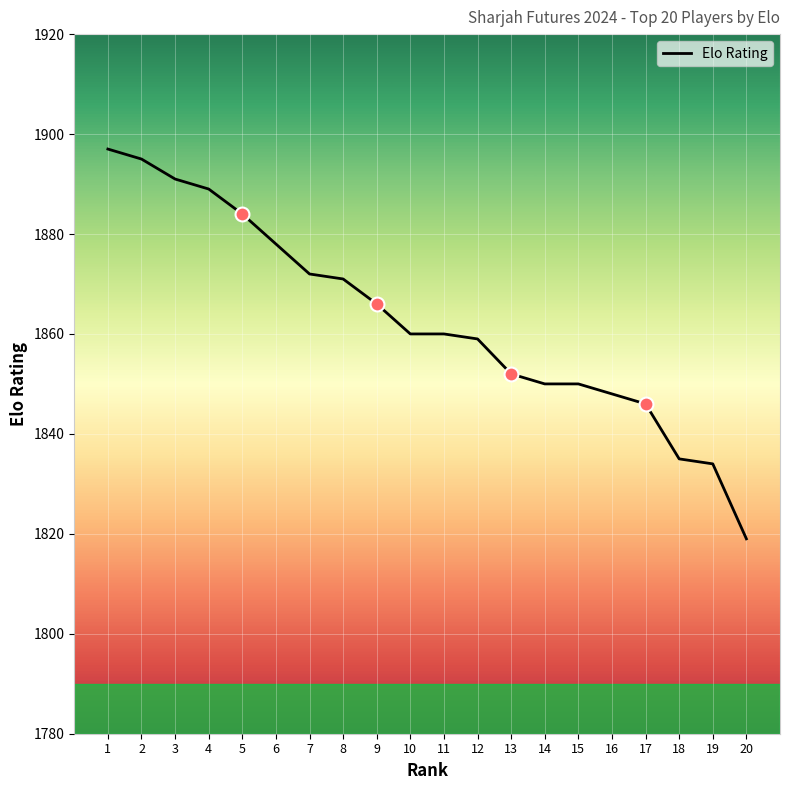

Approximately how many times larger is the value at 18 compared to 10?

1.0